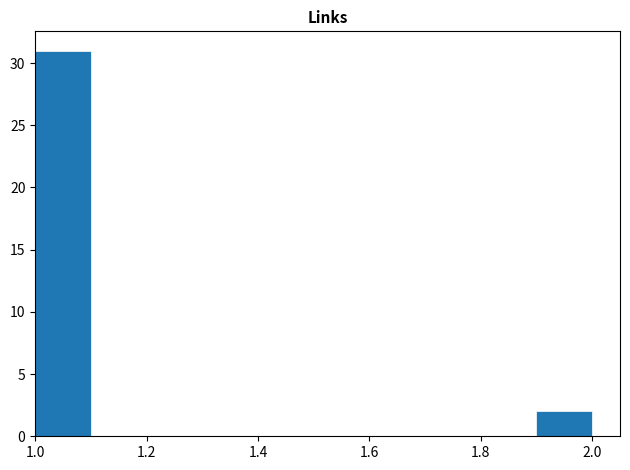

Reading left to right, list every bar in this chart as the range it spans on the x-axis followed by its height. The values are not printed on the chart, so give them approximately, as read against the axis.

1.0 to 1.1: 31
1.1 to 1.2: 0
1.2 to 1.3: 0
1.3 to 1.4: 0
1.4 to 1.5: 0
1.5 to 1.6: 0
1.6 to 1.7: 0
1.7 to 1.8: 0
1.8 to 1.9: 0
1.9 to 2.0: 2